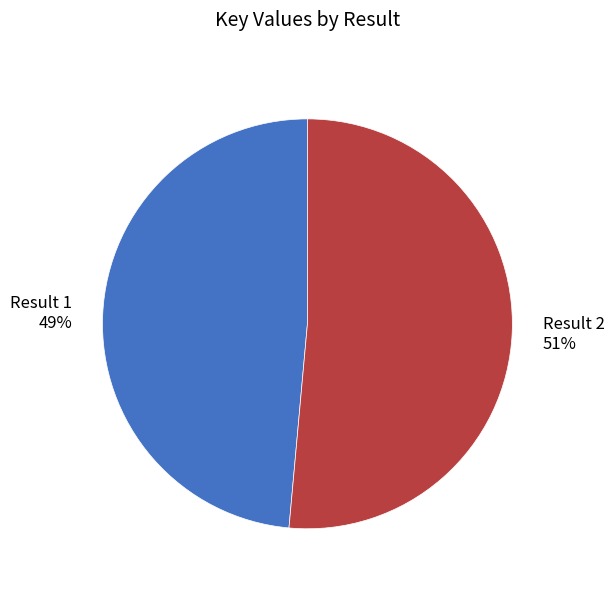

Between Result 1 and Result 2, which is larger?

Result 2